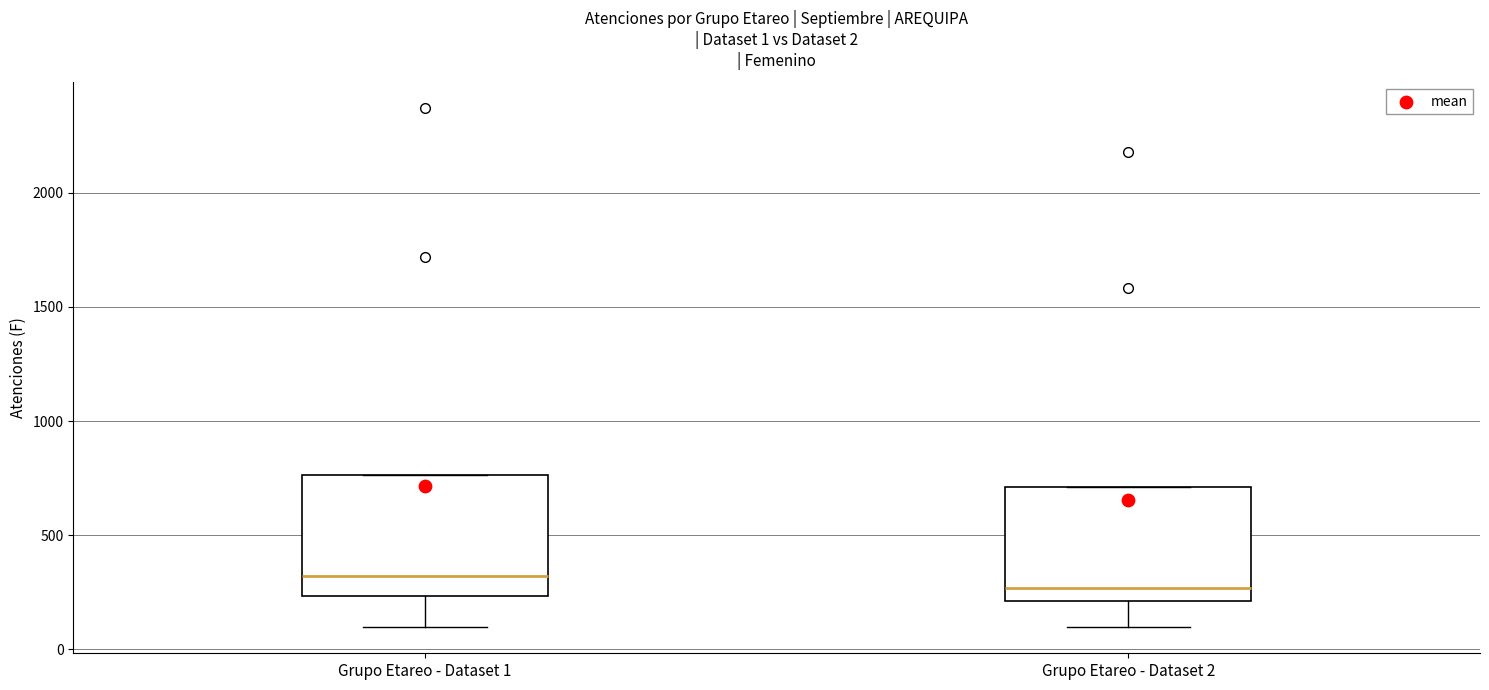

Which box has the highest median line?

Grupo Etareo - Dataset 1